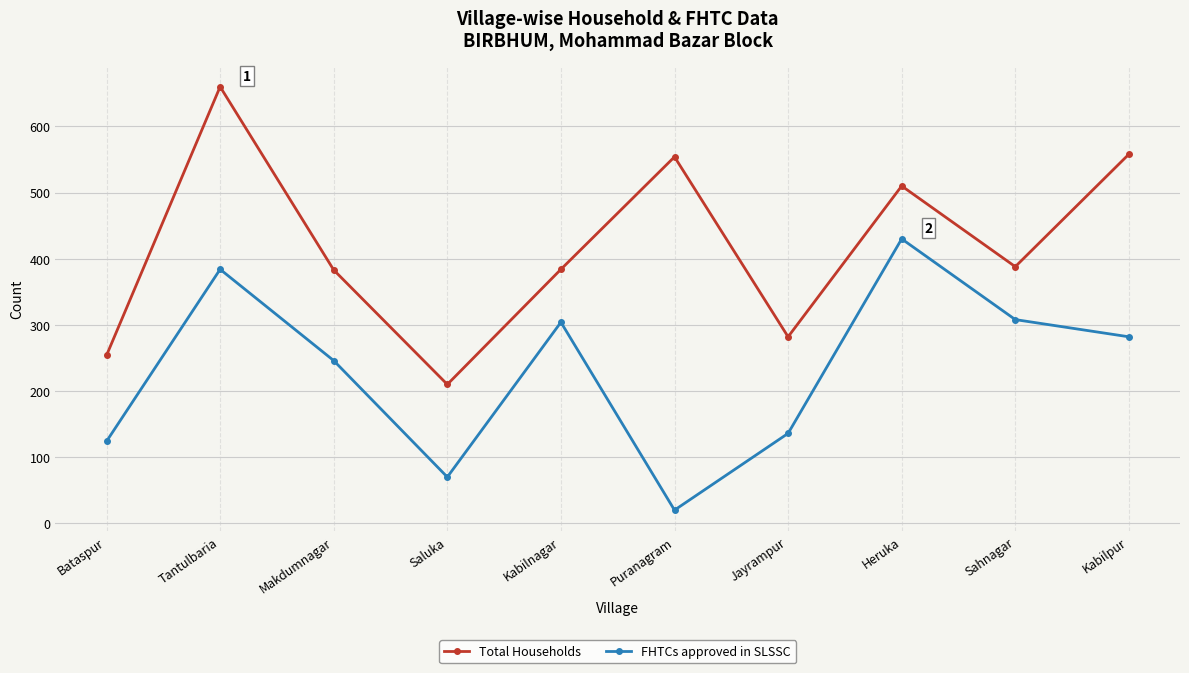

Between Jayrampur and Kabilpur, which series saw the biggest shift?

Total Households